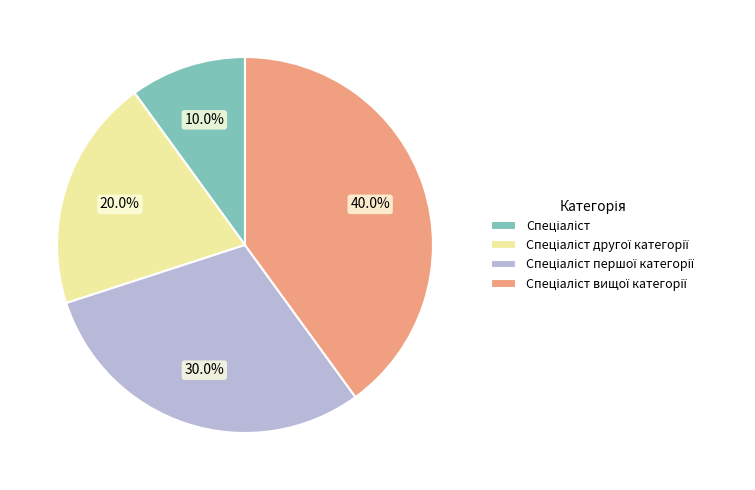

Is there any slice that represents more than half of the pie?

No